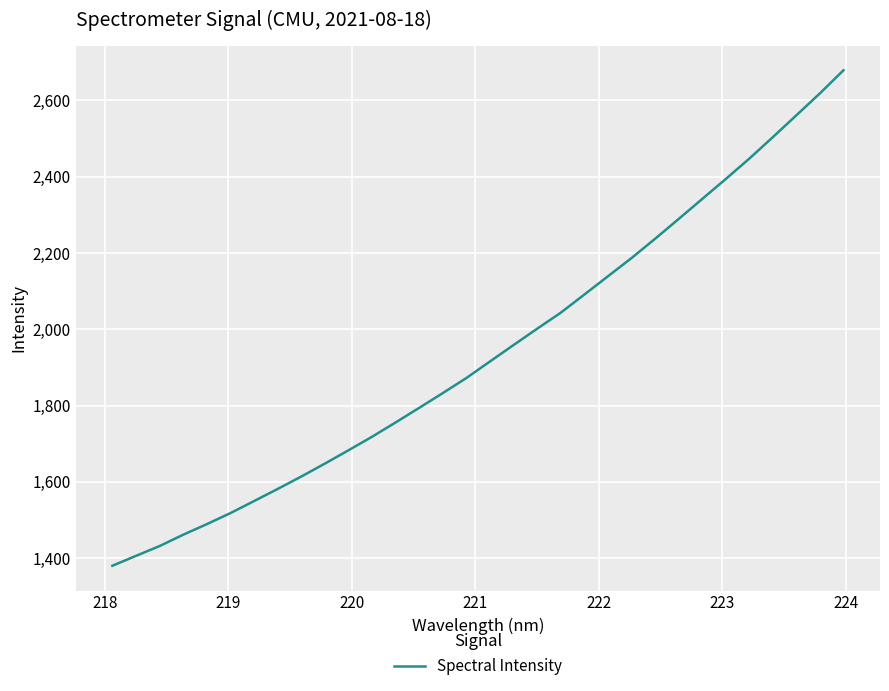

What is the smallest value displayed?

1380.1